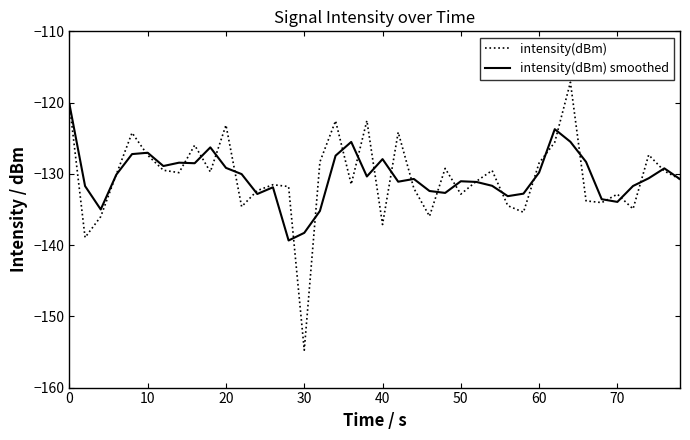

Rank the series by their maximum value, from lowest to highest.

intensity(dBm) smoothed, intensity(dBm)